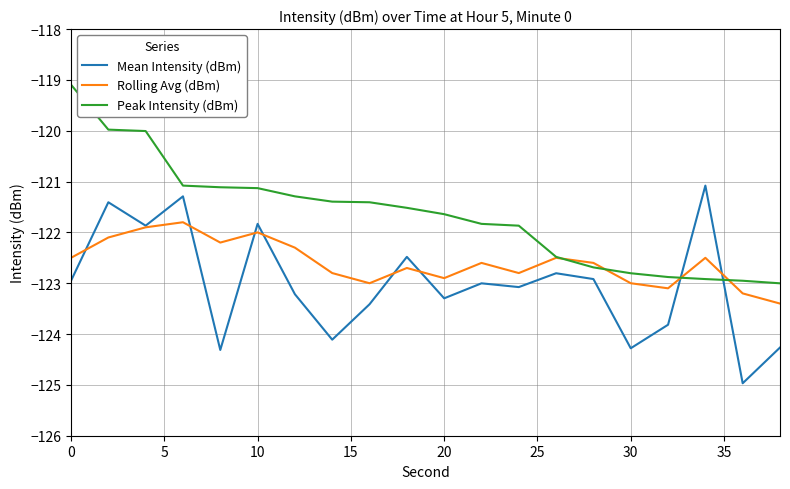

Rank the series by their average value, from lowest to highest.

Mean Intensity (dBm), Rolling Avg (dBm), Peak Intensity (dBm)